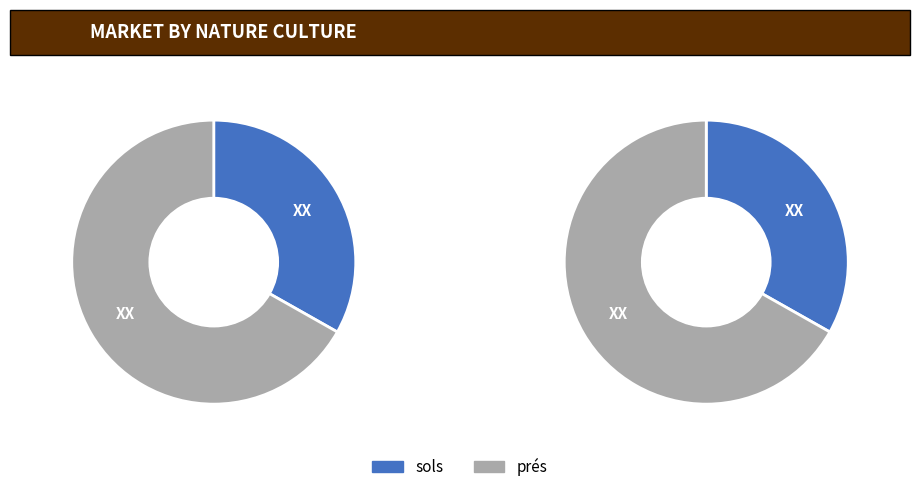

Which has a higher value, sols or prés?

prés